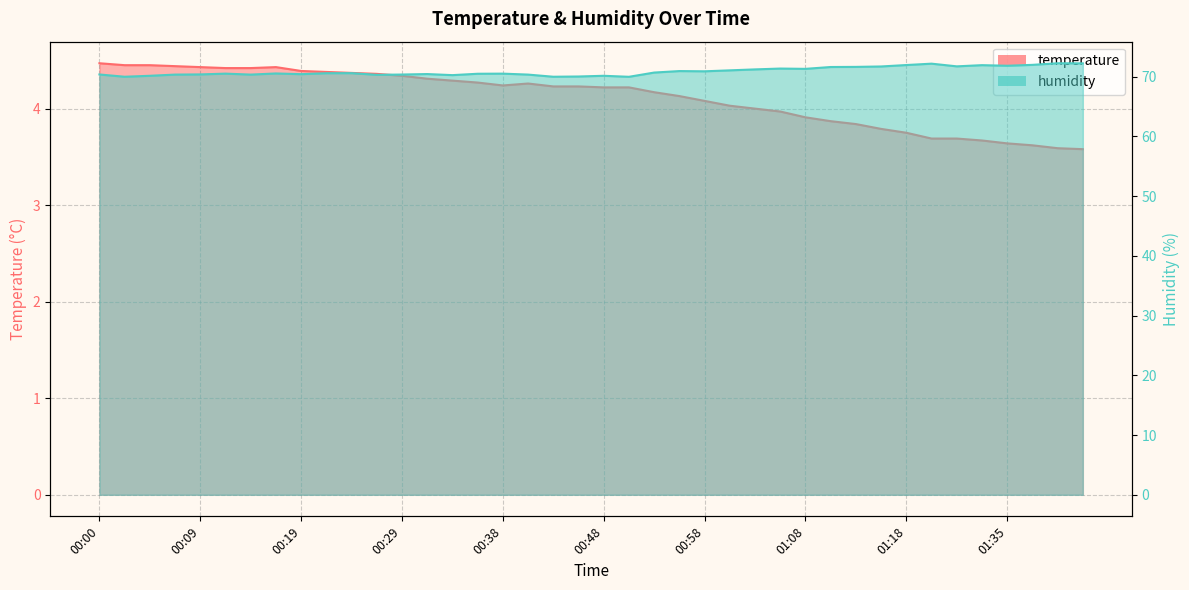

At which label is humidity closest to 71?

00:56